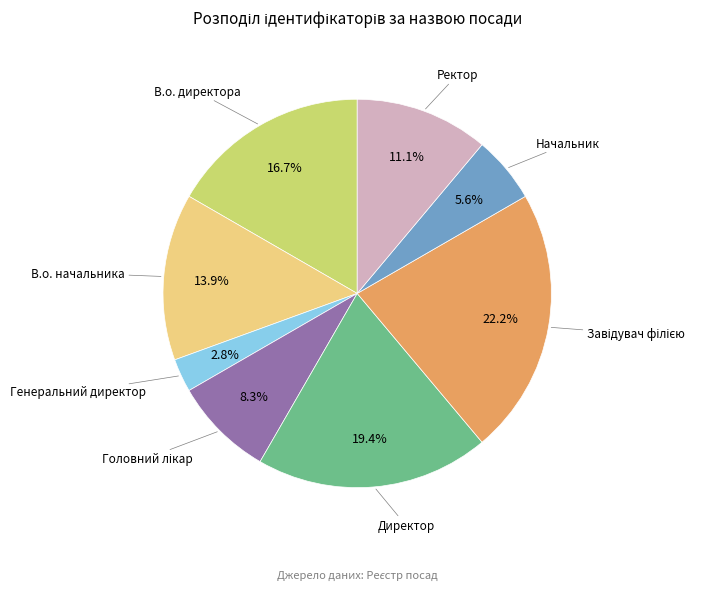

What is the ratio of the value at В.о. начальника to the value at Директор?

0.7